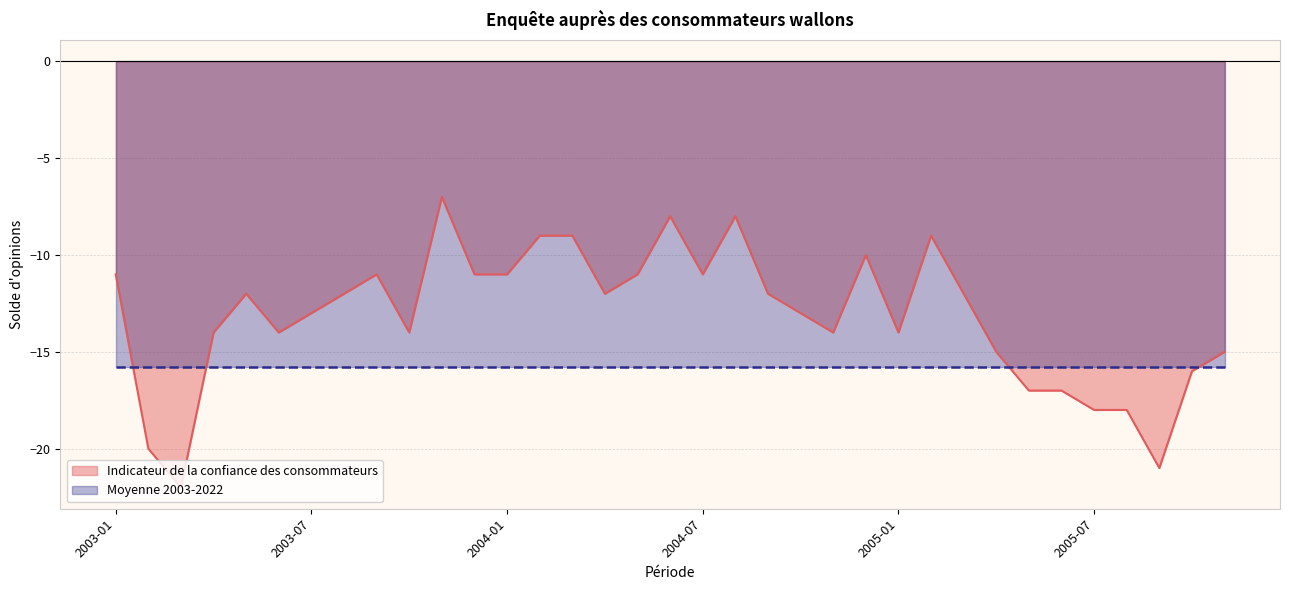

What is the highest value of the Indicateur de la confiance des consommateurs series?

-7